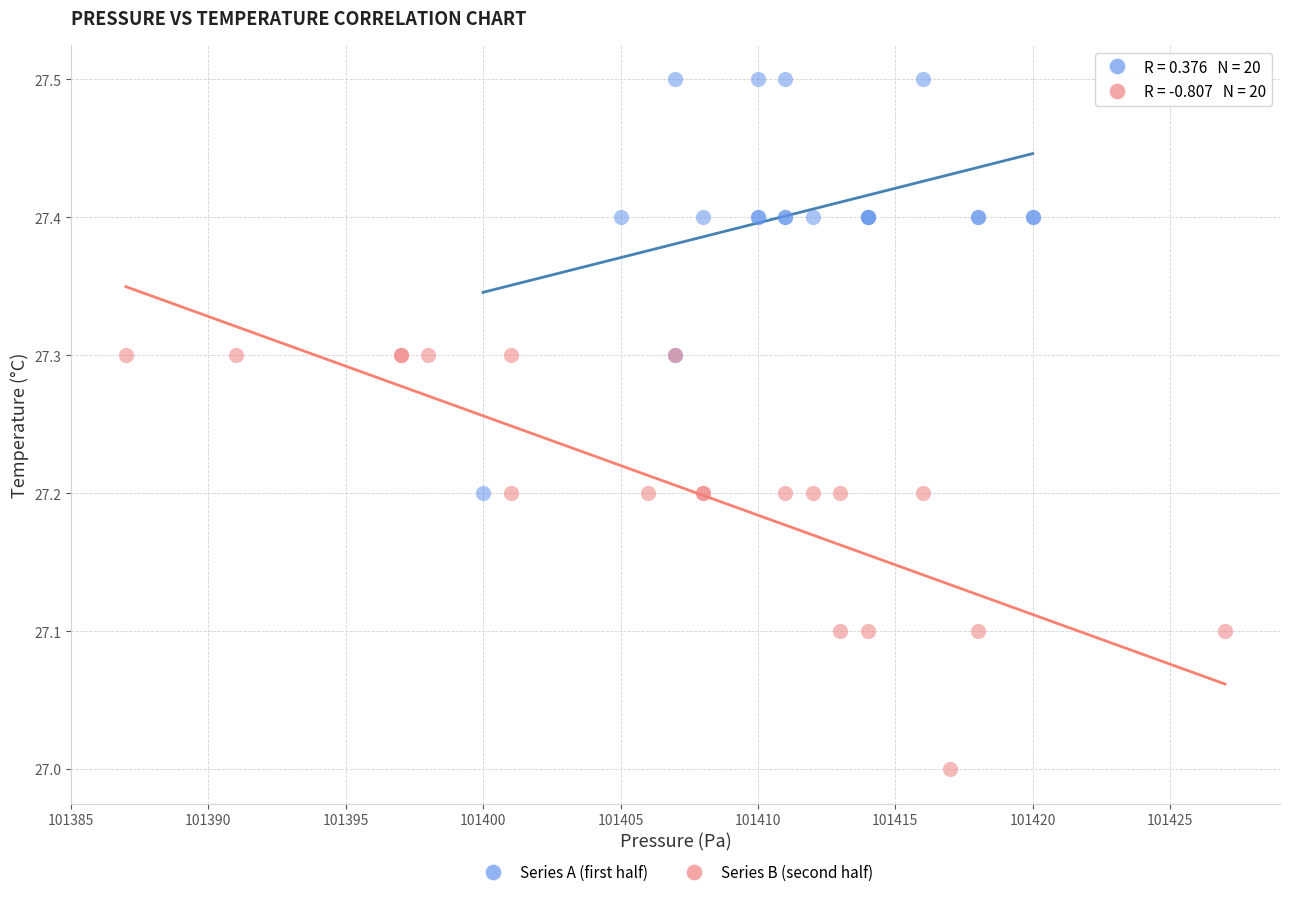

What are all the series names shown in the legend?

Series A (first half), Series B (second half)